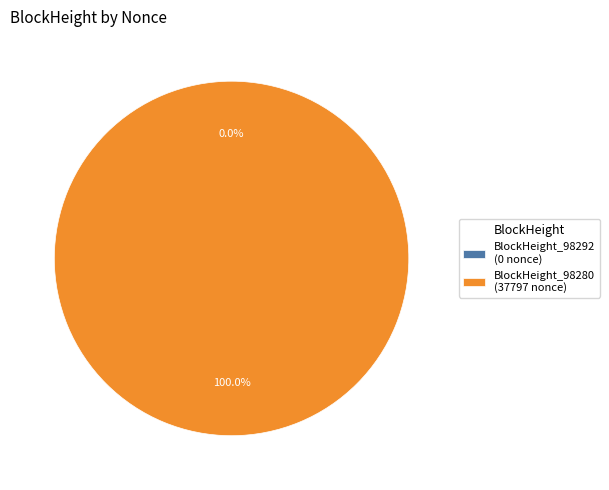

To the nearest percent, what is the average slice percentage?

50%